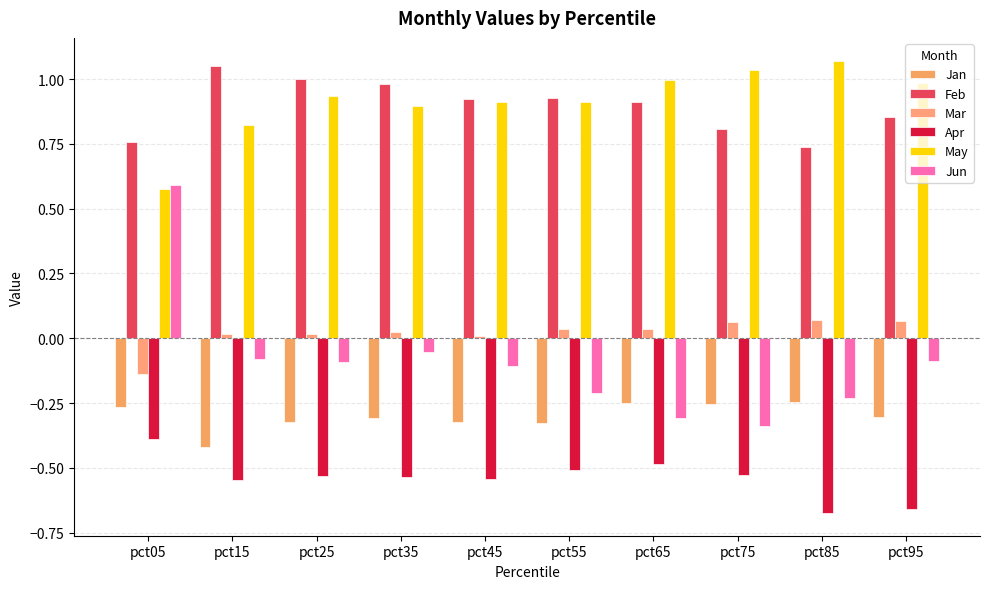

Which series changed the most between pct25 and pct75?

Jun